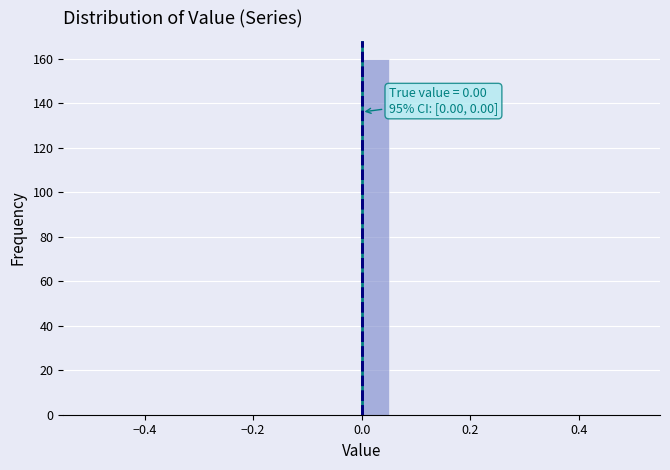

Around what value on the x-axis is the tallest bar? Give the approximate position of its centre, as read against the axis.

0.02